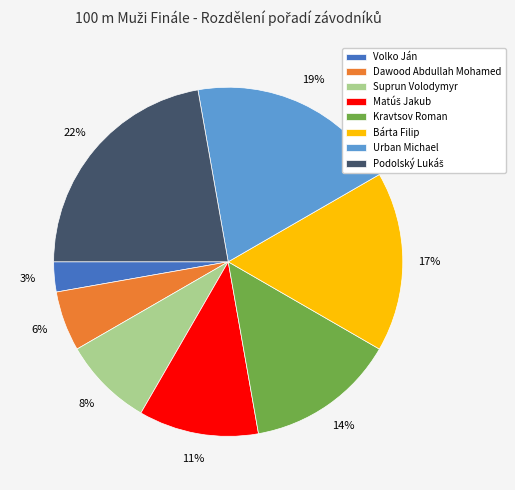

Which slice is the smallest?

Volko Ján